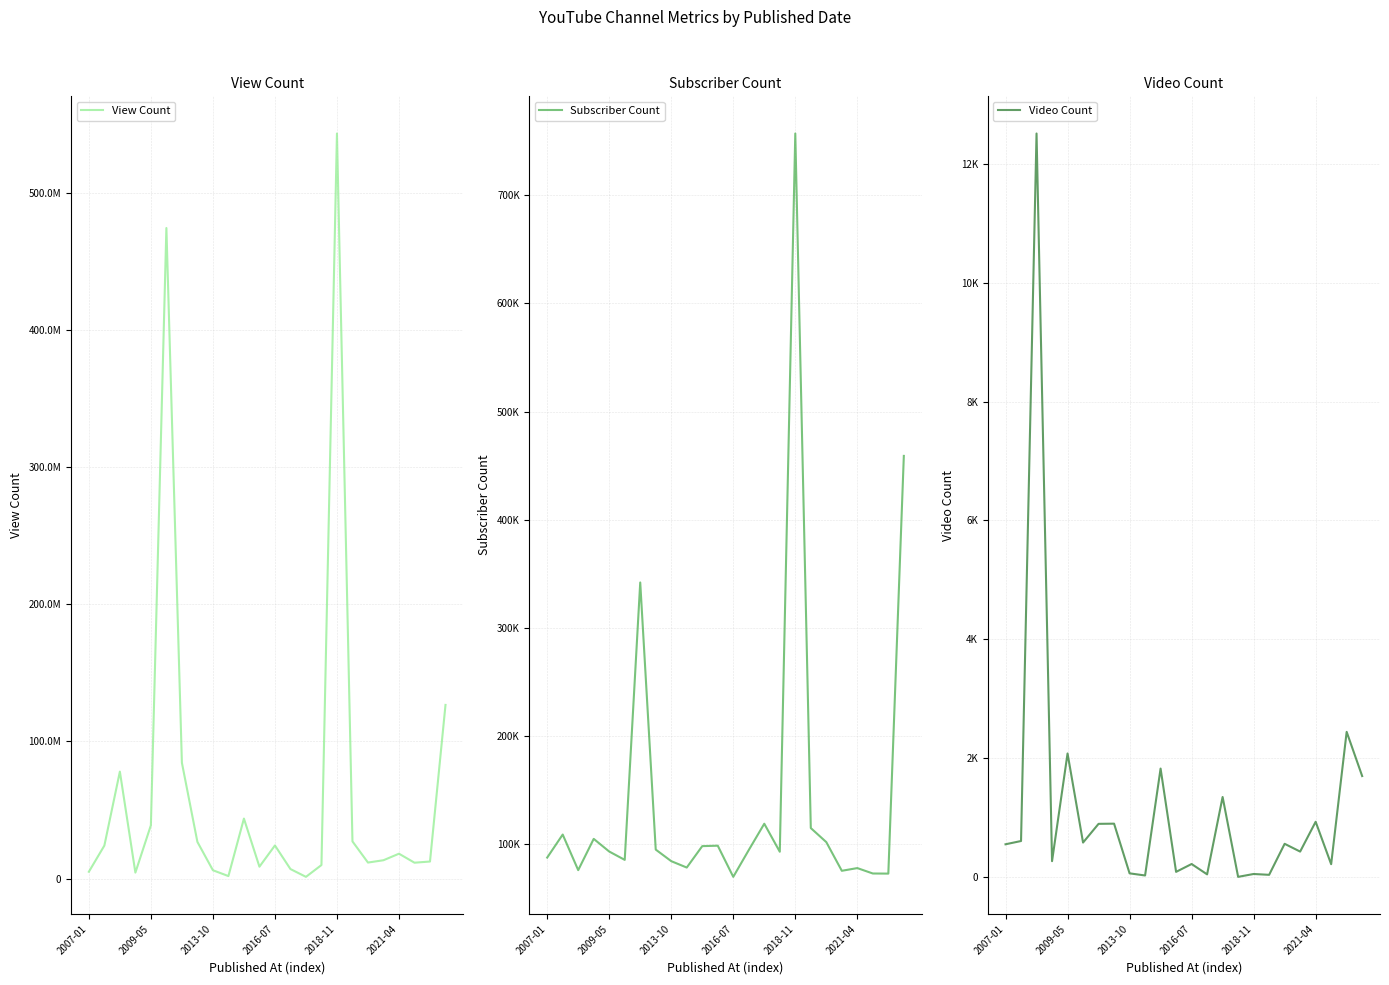

How many lines are shown in the chart?

3